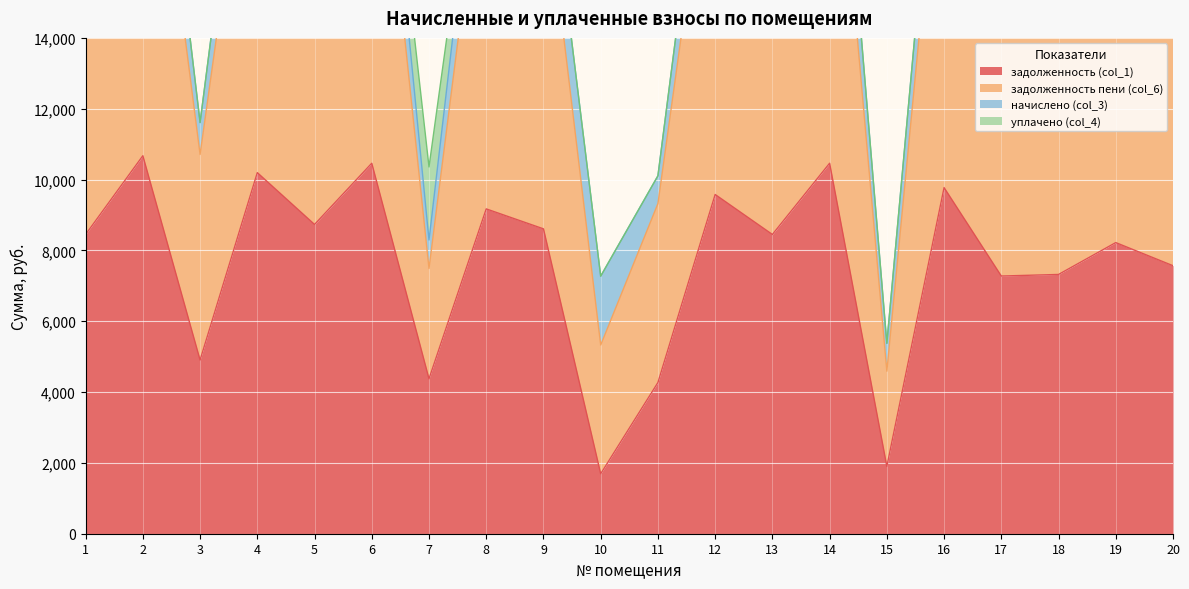

What is the maximum value for задолженность (col_1)?

10672.2